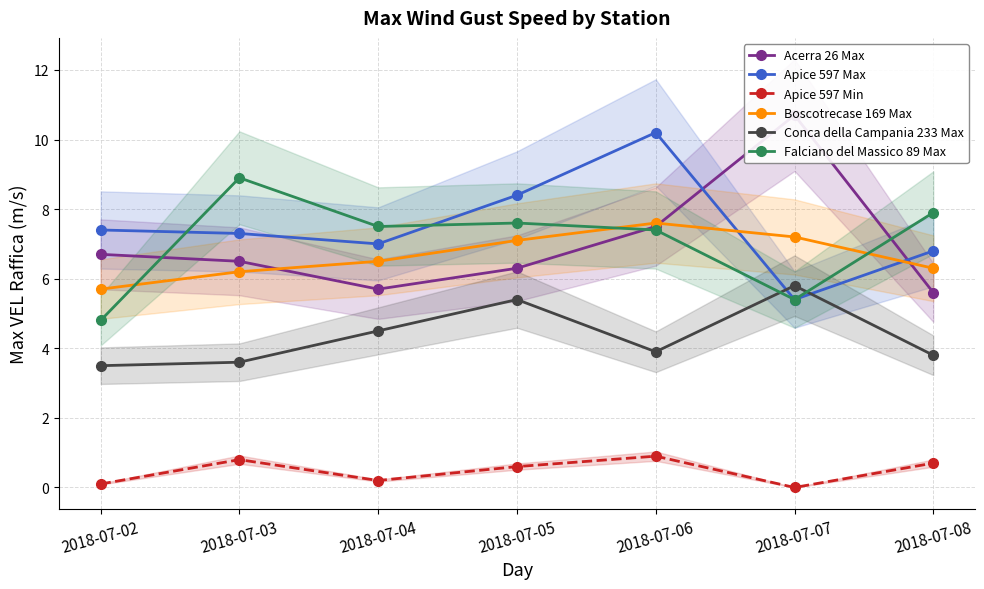

Which series changed the most between 2018-07-05 and 2018-07-07?

Acerra 26 Max